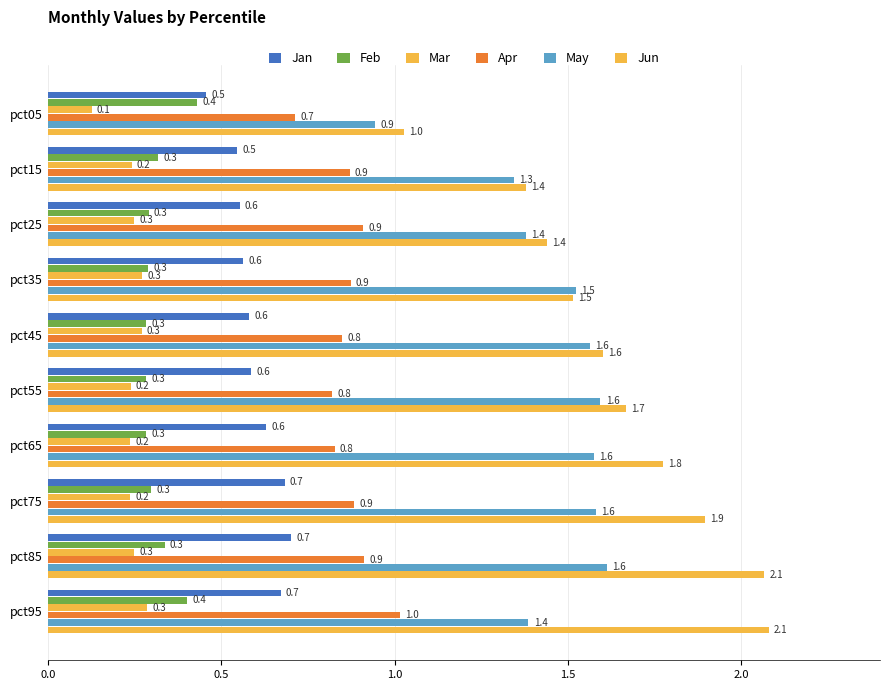

How many data points does each series have?

10